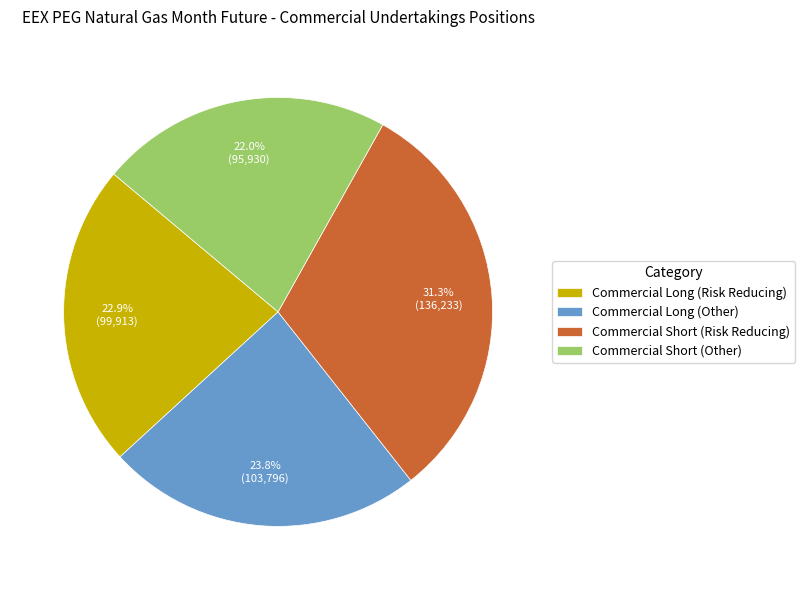

Is it true that Commercial Short (Risk Reducing) is 24% of the pie?

False